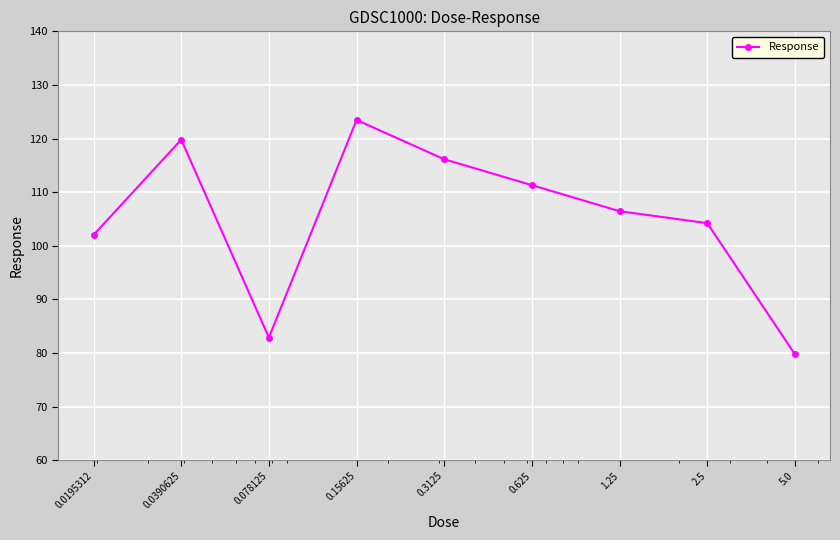

Is this an area chart (filled region under the line)?

No